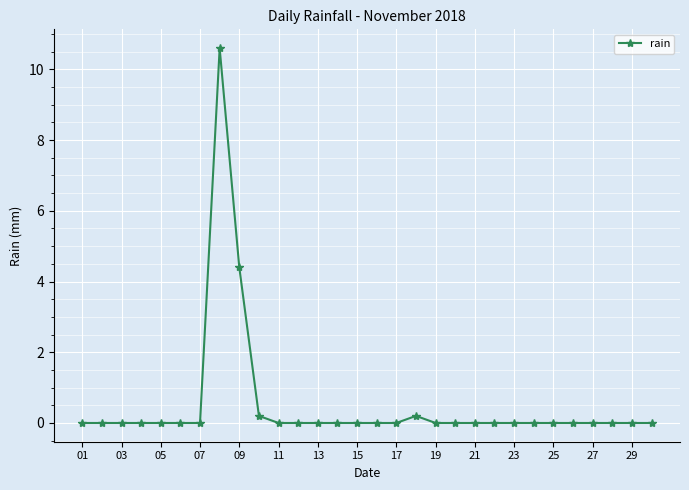

What is the maximum value shown in the chart?

10.6